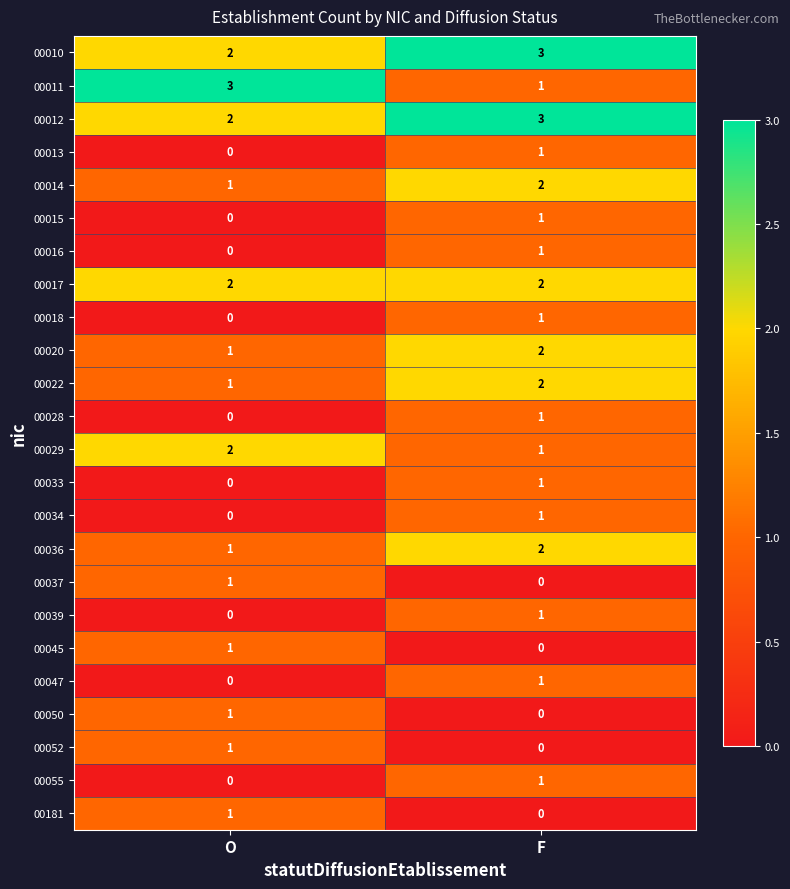

What is the maximum value shown in the chart?

3